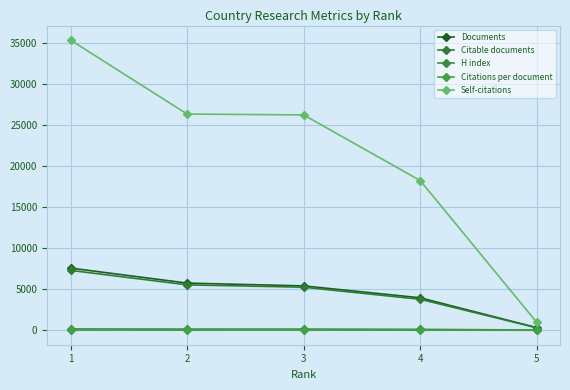

How many lines are shown in the chart?

5